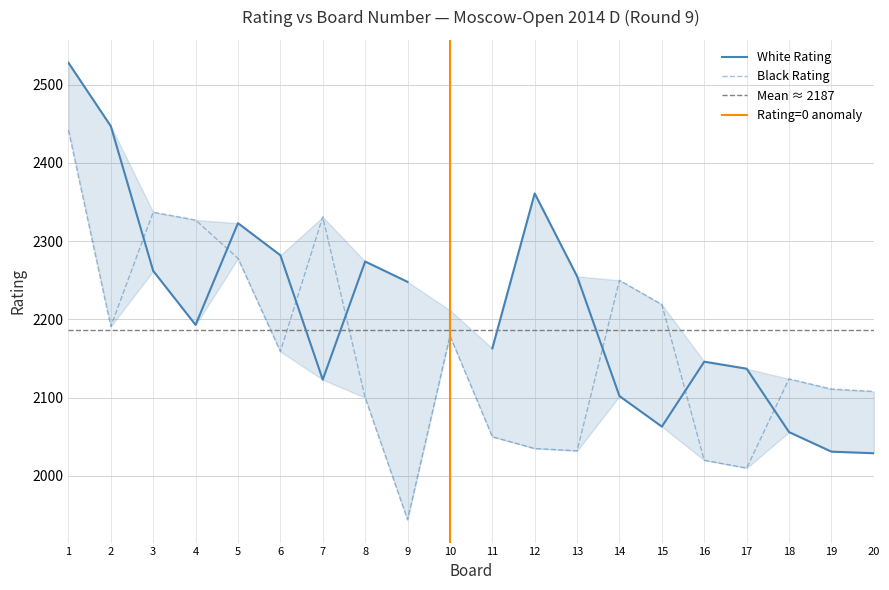

Where do White Rating and Black Rating first cross each other?

2 and 3